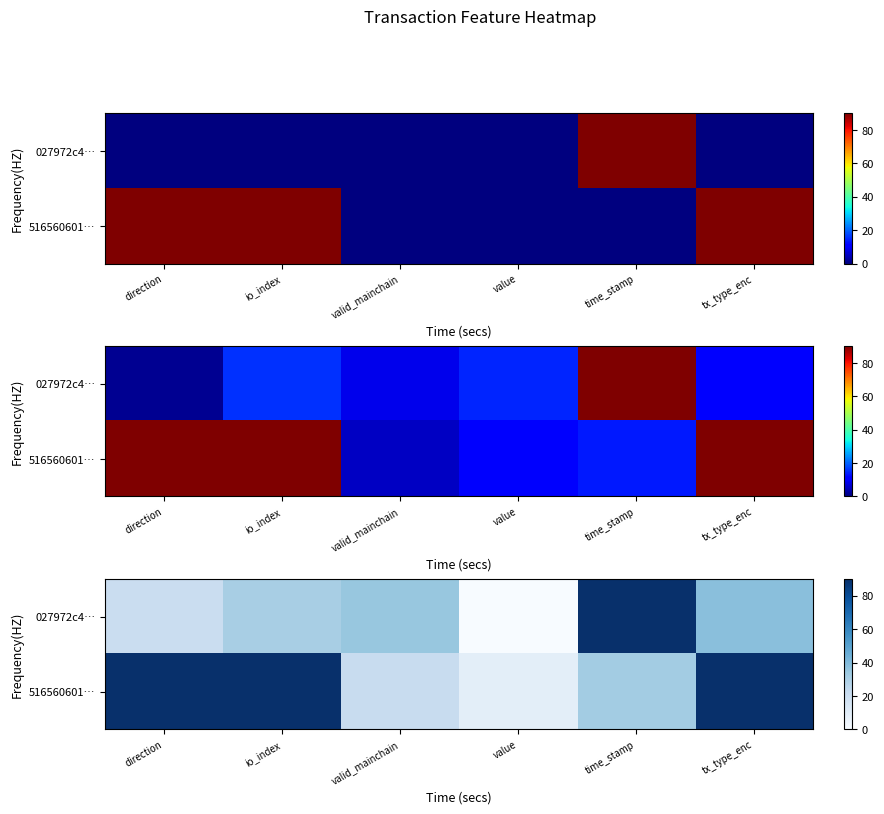

How many data points in row_0 are less than 34?

3